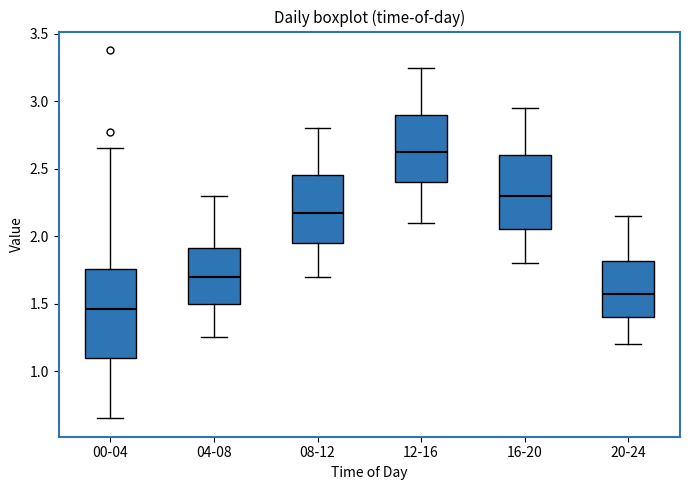

Which box is the tallest, from its lower edge to its upper edge?

00-04